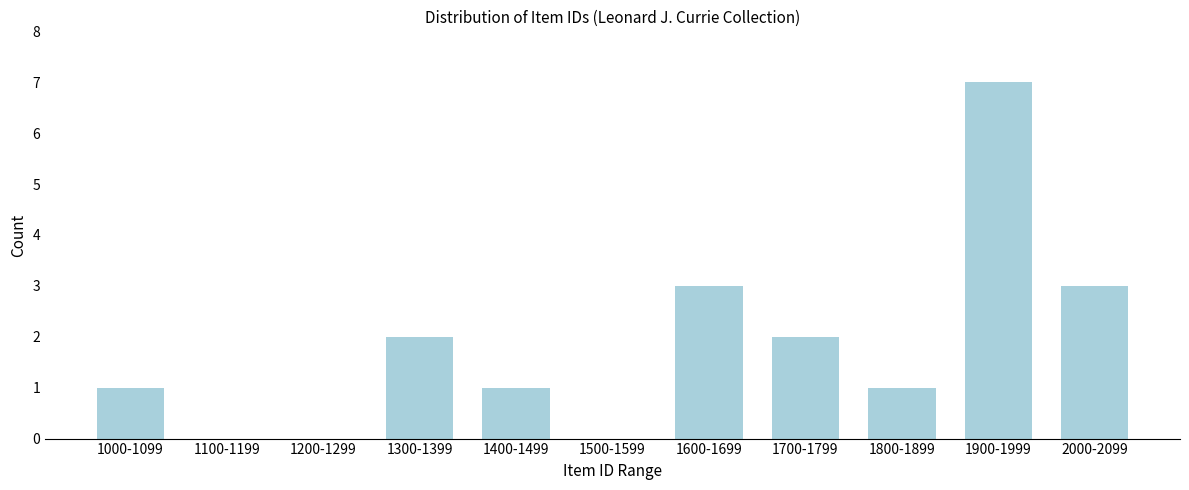

Reading left to right, transcribe all the data shown in this chart.

1000-1099=1	1100-1199=0	1200-1299=0	1300-1399=2	1400-1499=1	1500-1599=0	1600-1699=3	1700-1799=2	1800-1899=1	1900-1999=7	2000-2099=3